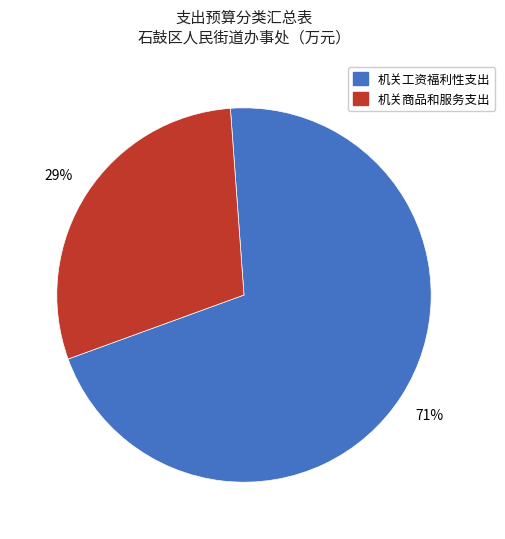

Is there any slice that represents more than half of the pie?

Yes